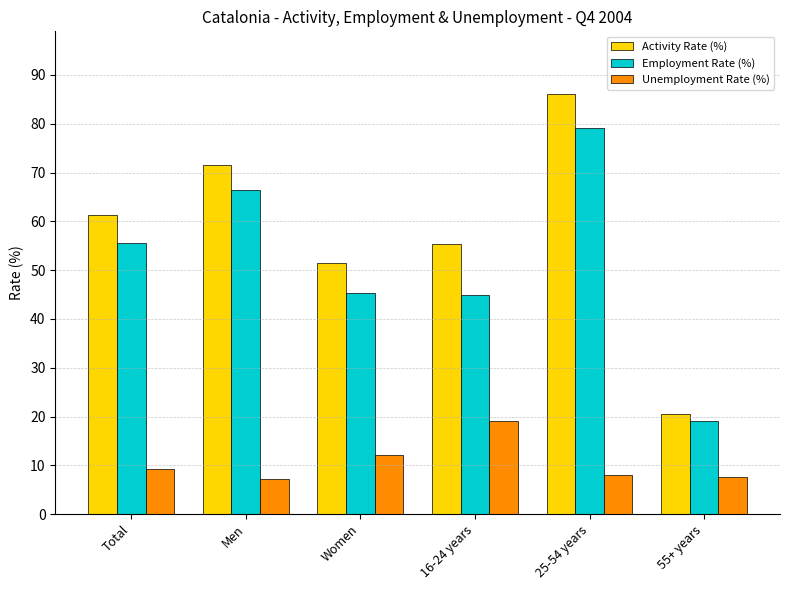

True or false: Activity Rate (%) has a value of 20.6 at 55+ years.

True